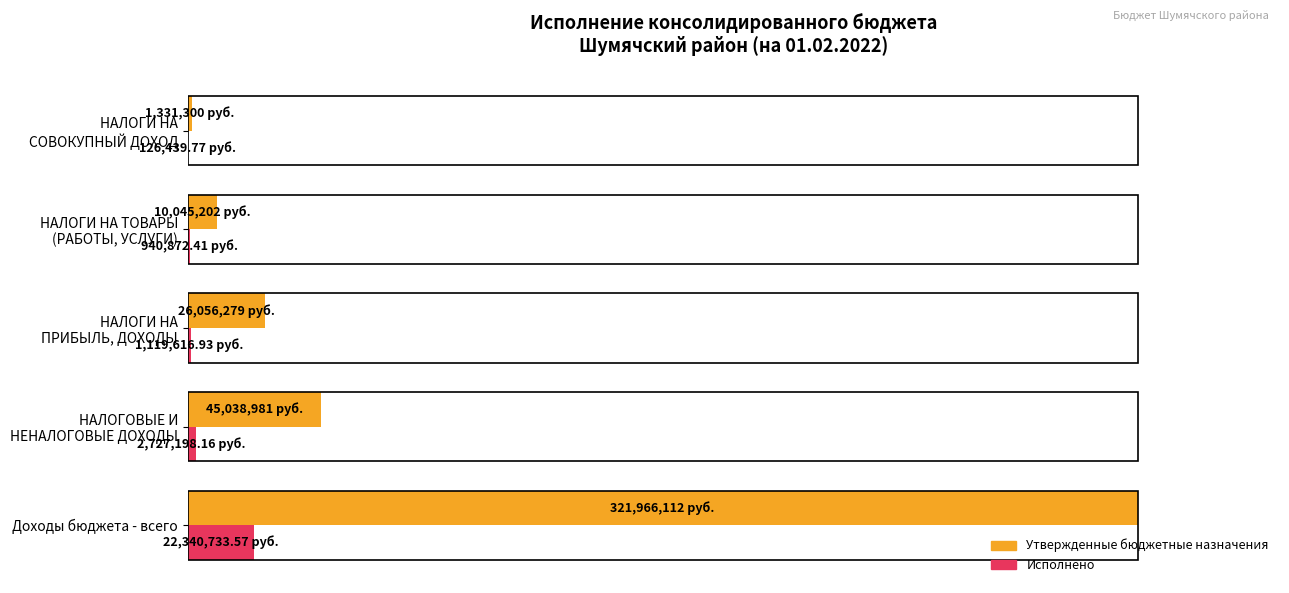

Which series has the largest range (max minus min)?

Утвержденные бюджетные назначения